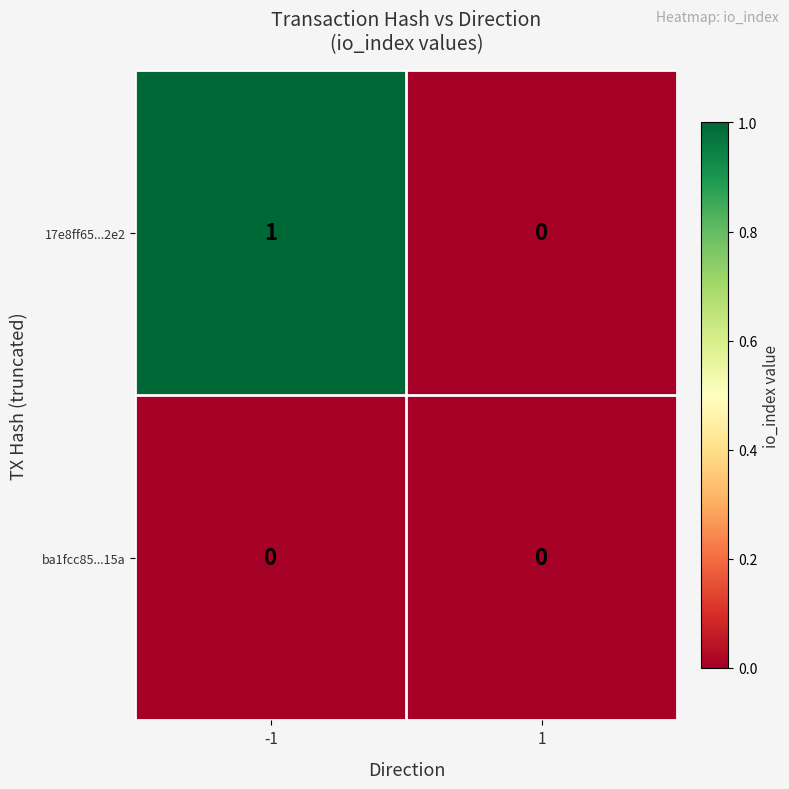

At which category is the sum across all series the highest?

-1